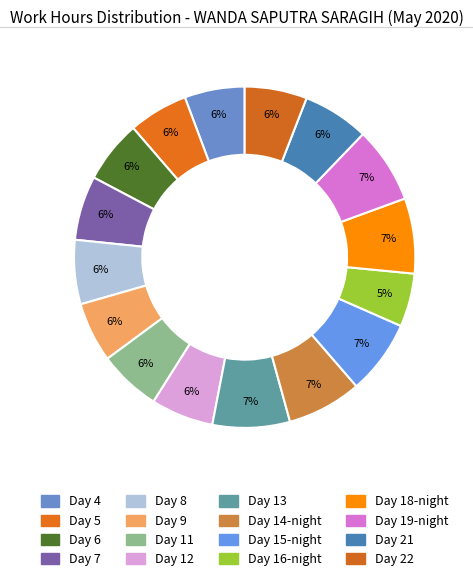

Rank the categories by value from lowest to highest.

Day 16-night, Day 5, Day 9, Day 4, Day 11, Day 22, Day 12, Day 6, Day 8, Day 7, Day 21, Day 15-night, Day 14-night, Day 18-night, Day 19-night, Day 13